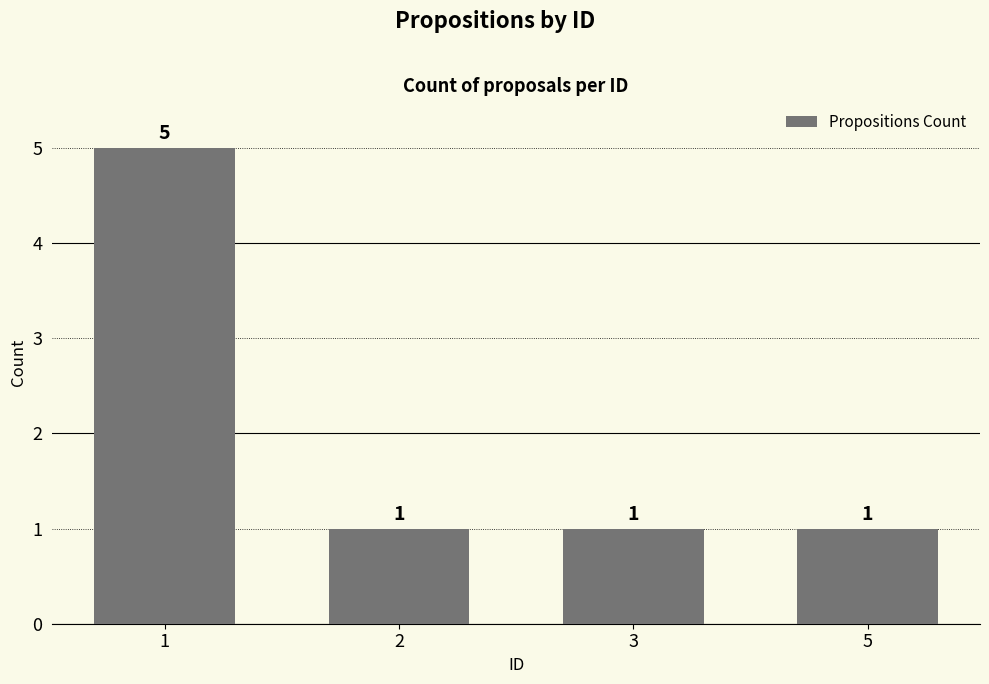

Reading left to right, list all the values displayed in this chart.

1=5	2=1	3=1	5=1